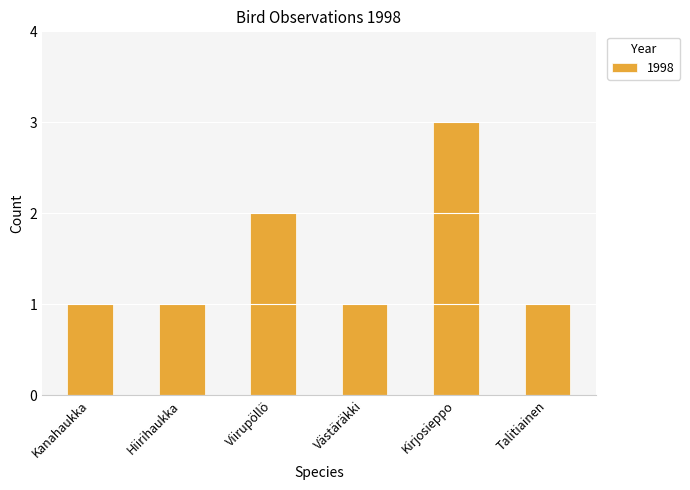

Reading left to right, list all the values displayed in this chart.

Kanahaukka=1	Hiirihaukka=1	Viirupöllö=2	Västäräkki=1	Kirjosieppo=3	Talitiainen=1